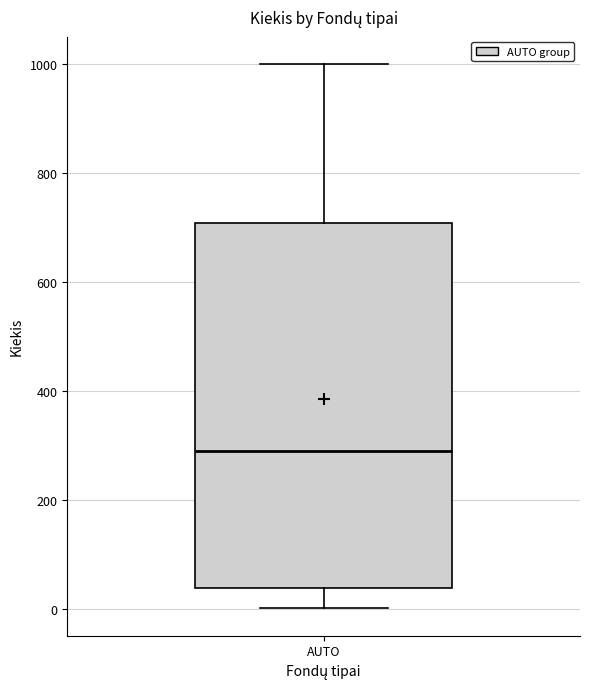

Transcribe this box plot: give where the median line is, the range the box spans, and where the two whiskers end, as read against the y-axis. The values are not printed on the chart, so give them approximately, as read against the axis.

median 300, box 40 to 700, whiskers 0 to 1000